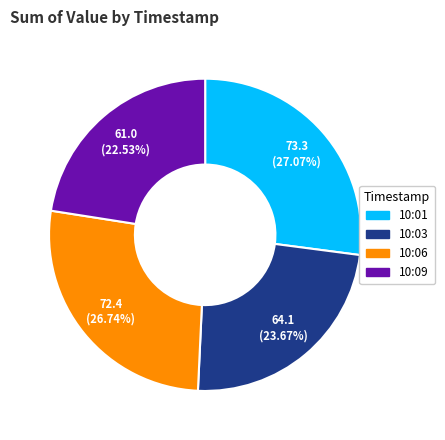

Does any single category account for the majority?

No